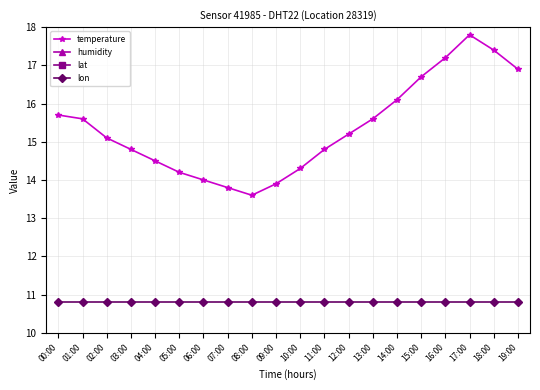

Count the number of data series in this chart.

4